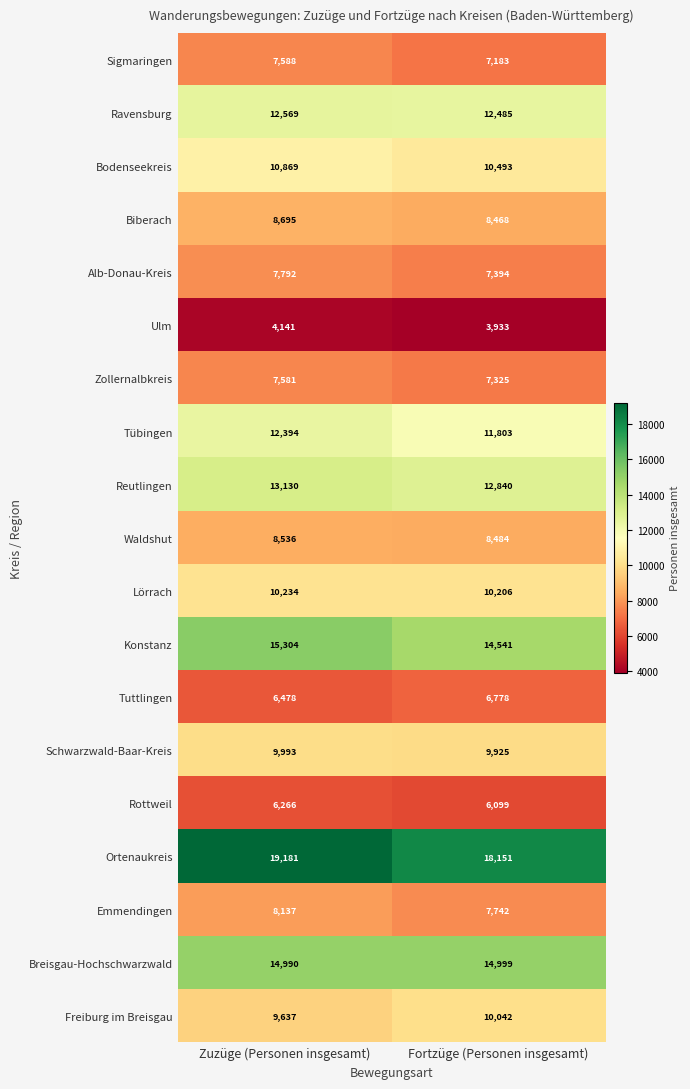

Which series has the largest total across all categories?

Ortenaukreis